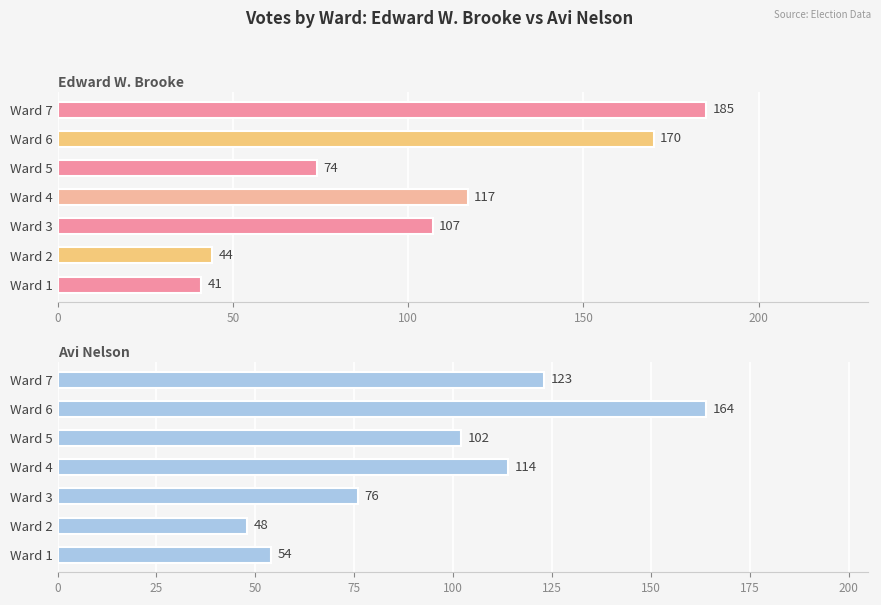

The Avi Nelson series shows 204 at Ward 7. True or false?

False